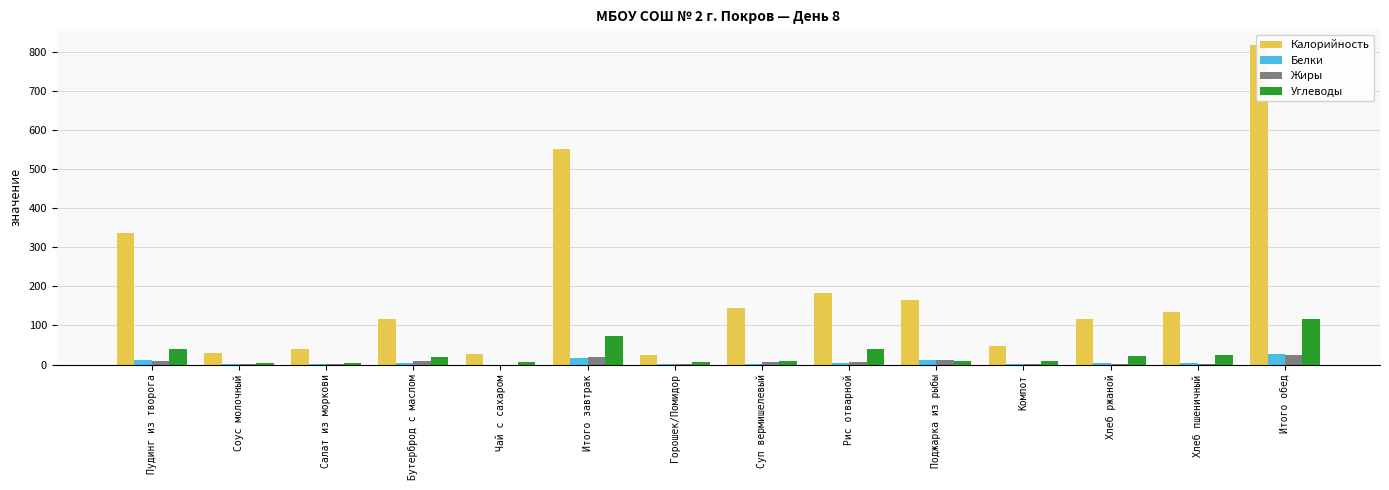

What is the maximum value shown in the chart?

817.9